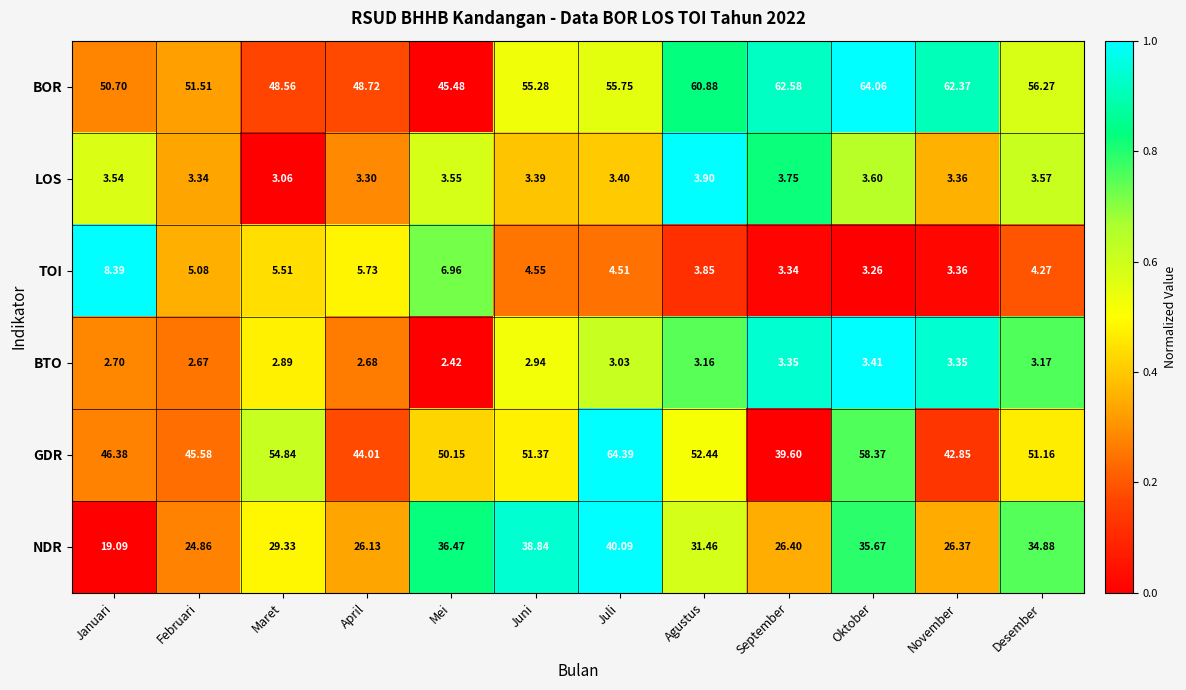

Which category has the highest value across all series?

Juli